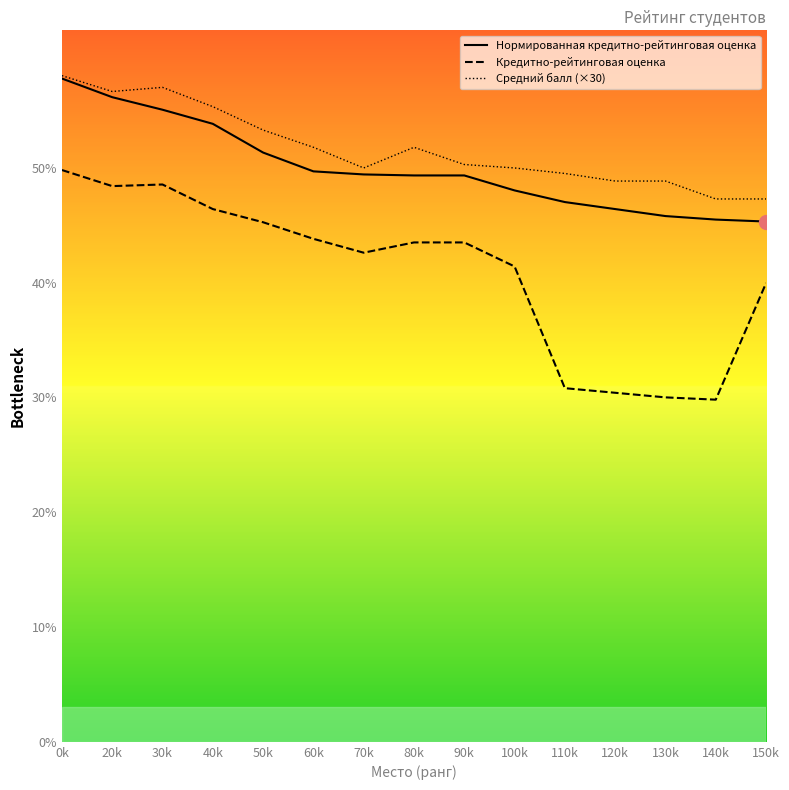

What are all the series names shown in the legend?

Нормированная кредитно-рейтинговая оценка, Кредитно-рейтинговая оценка, Средний балл (×30)